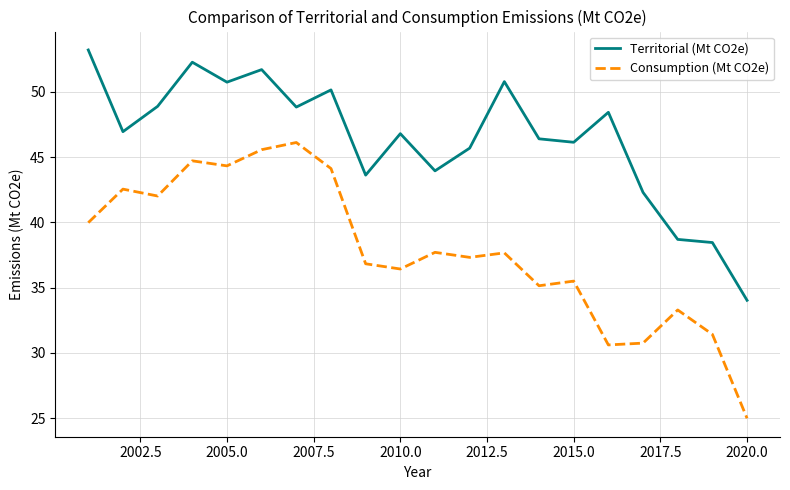

Which series has the widest spread of values?

Consumption (Mt CO2e)